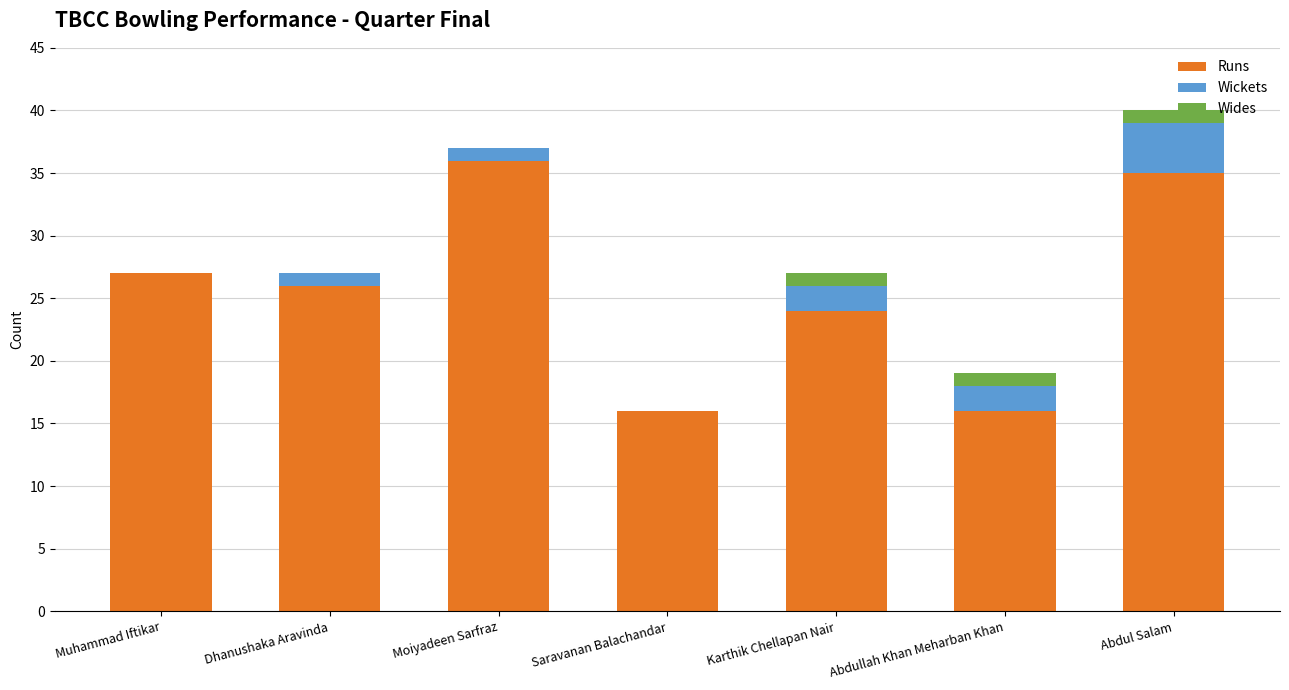

Count the number of data series in this chart.

3